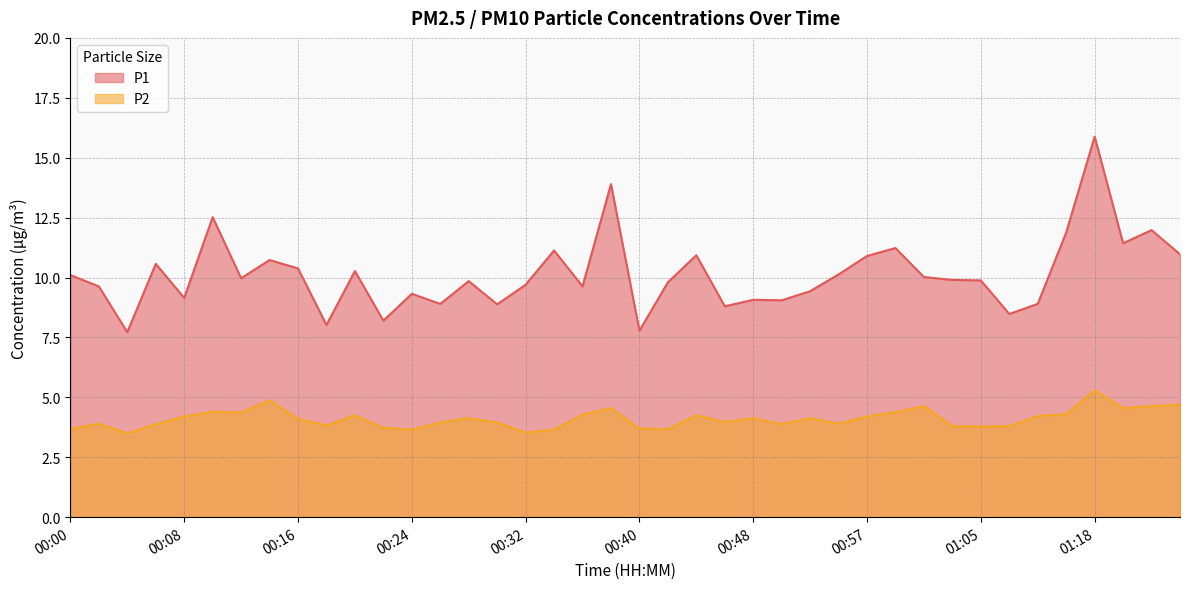

At which label does P2 first exceed 4?

00:08